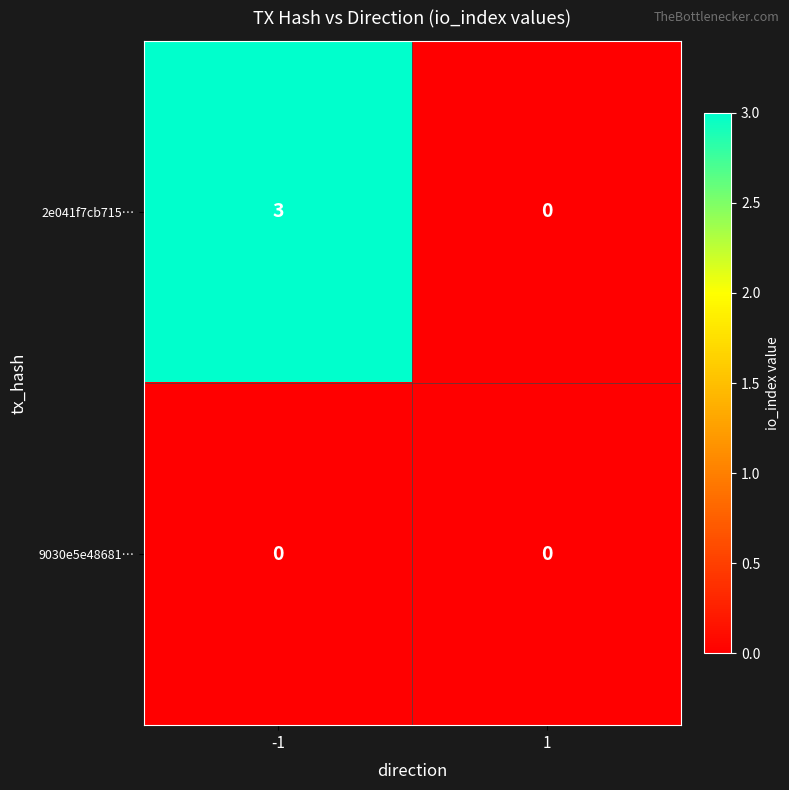

How many data points does each series have?

2